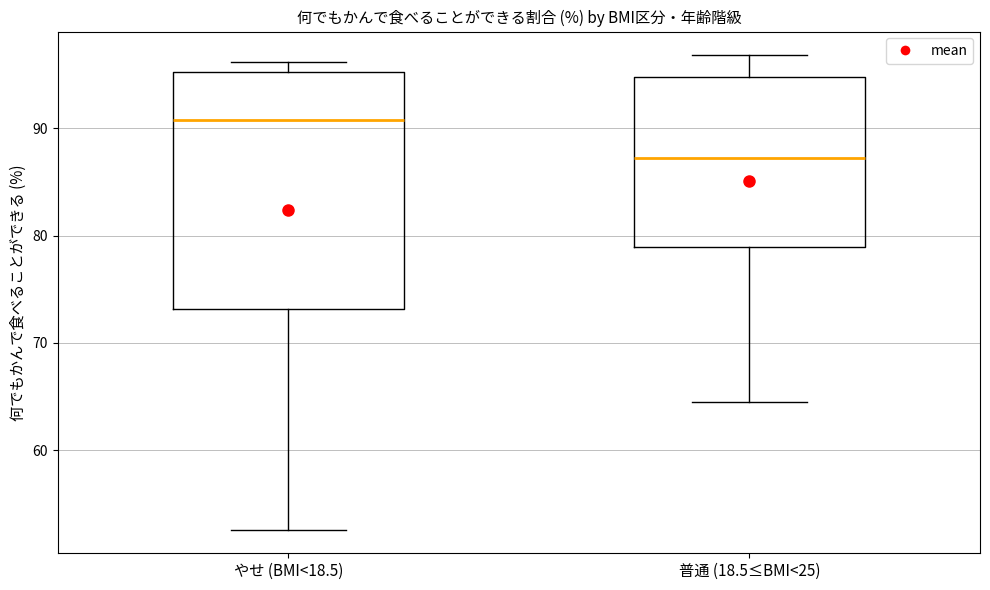

Which box has the highest median line?

やせ (BMI<18.5)